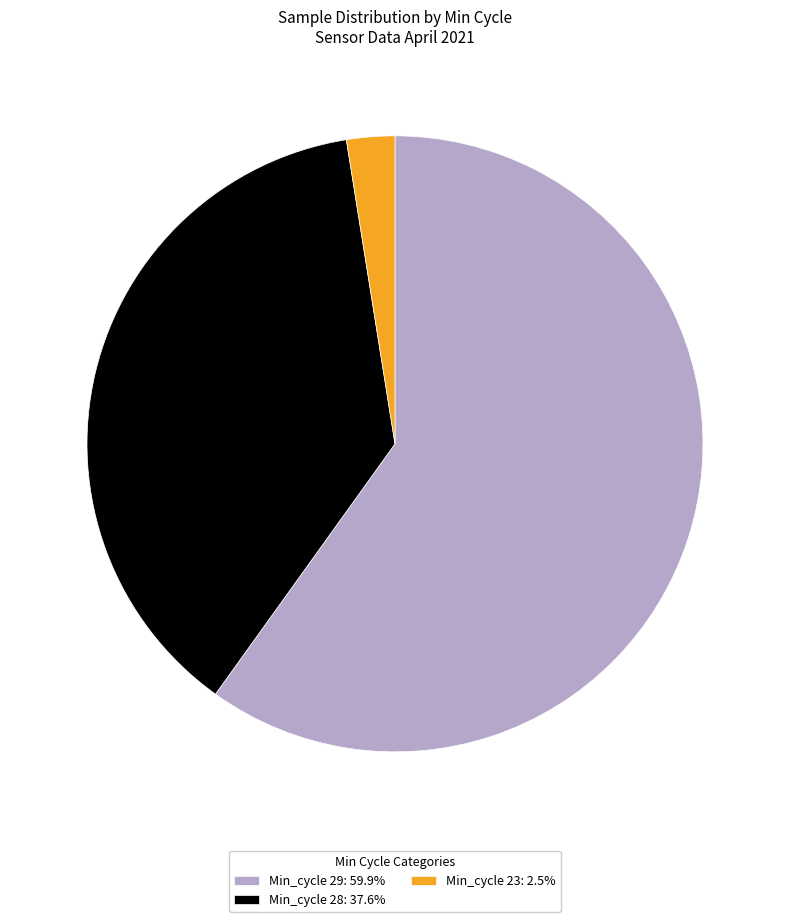

Approximately how many times larger is the value at Min_cycle 29: 59.9% compared to Min_cycle 23: 2.5%?

23.7